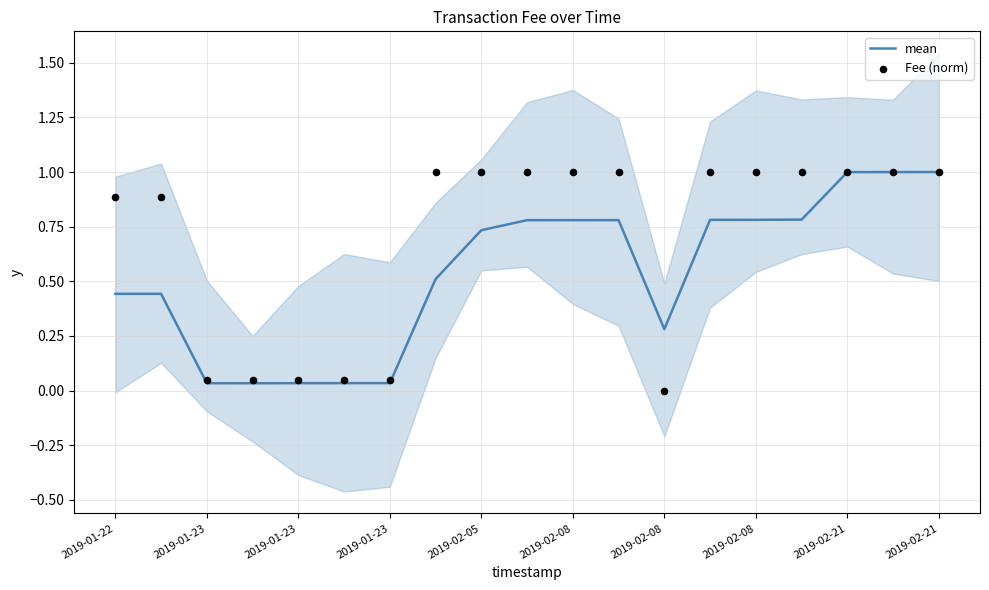

Which series reaches the maximum Y coordinate?

mean